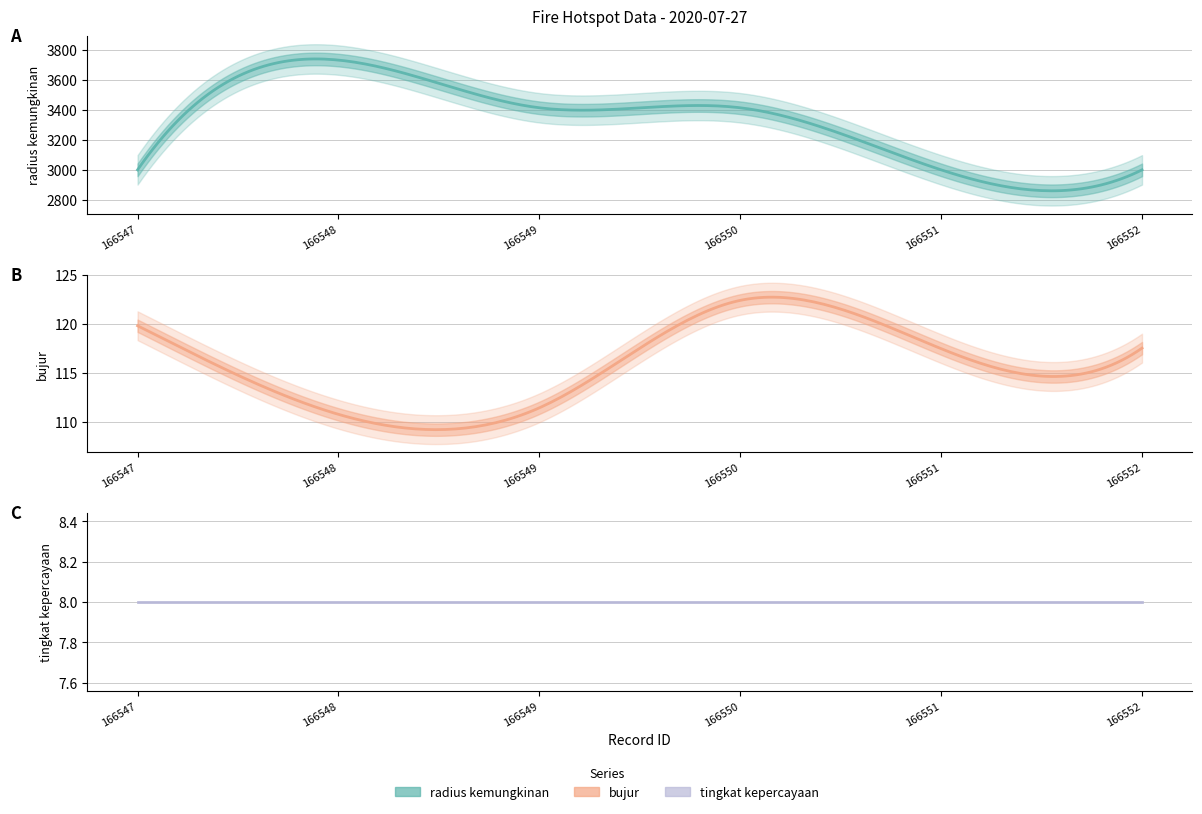

True or false: tingkat kepercayaan and radius kemungkinan cross at least once.

False